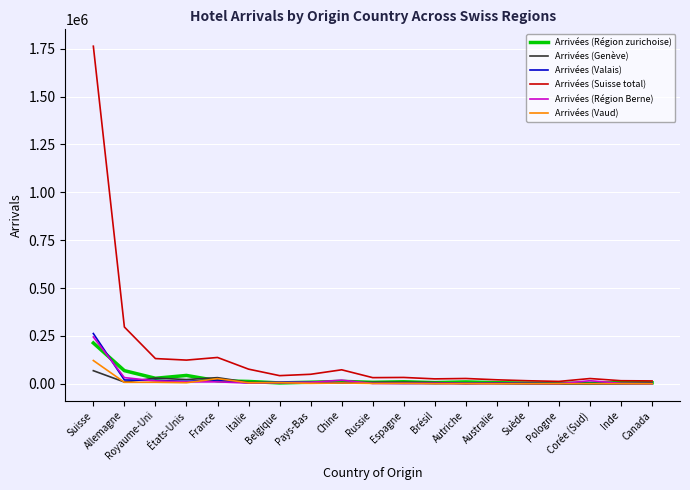

Count the number of categories in the chart.

19